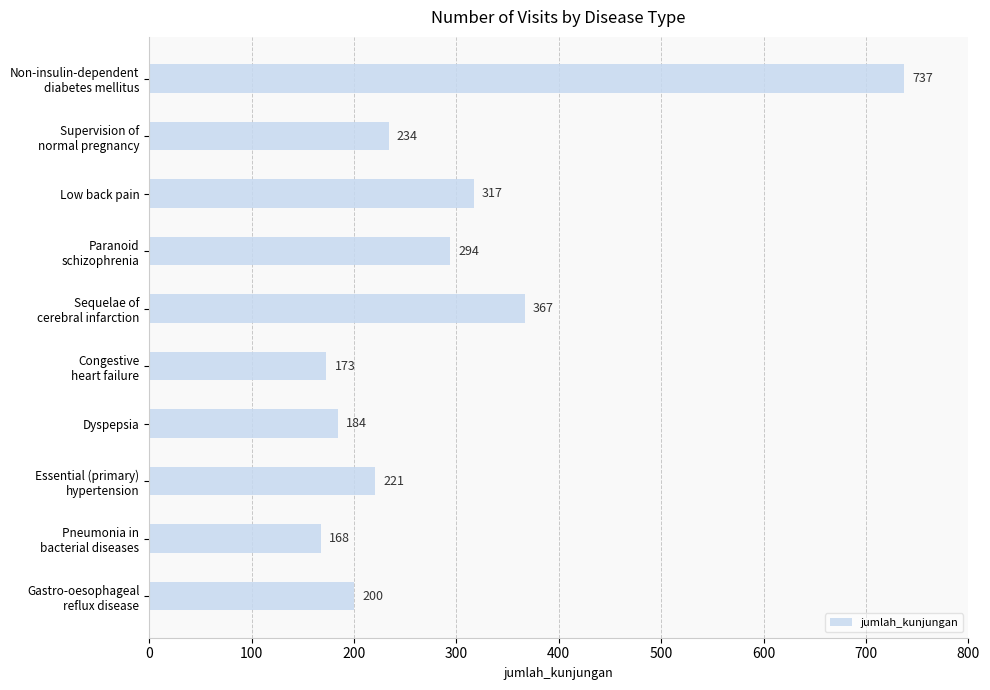

The value at Dyspepsia is 282. True or false?

False